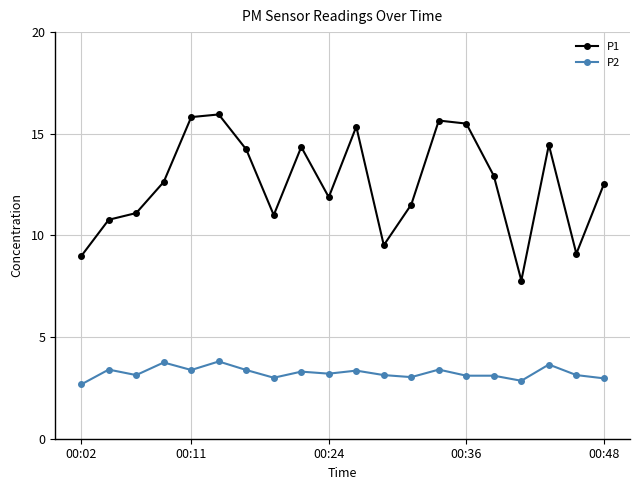

How many interior local peaks does the P1 series have?

5